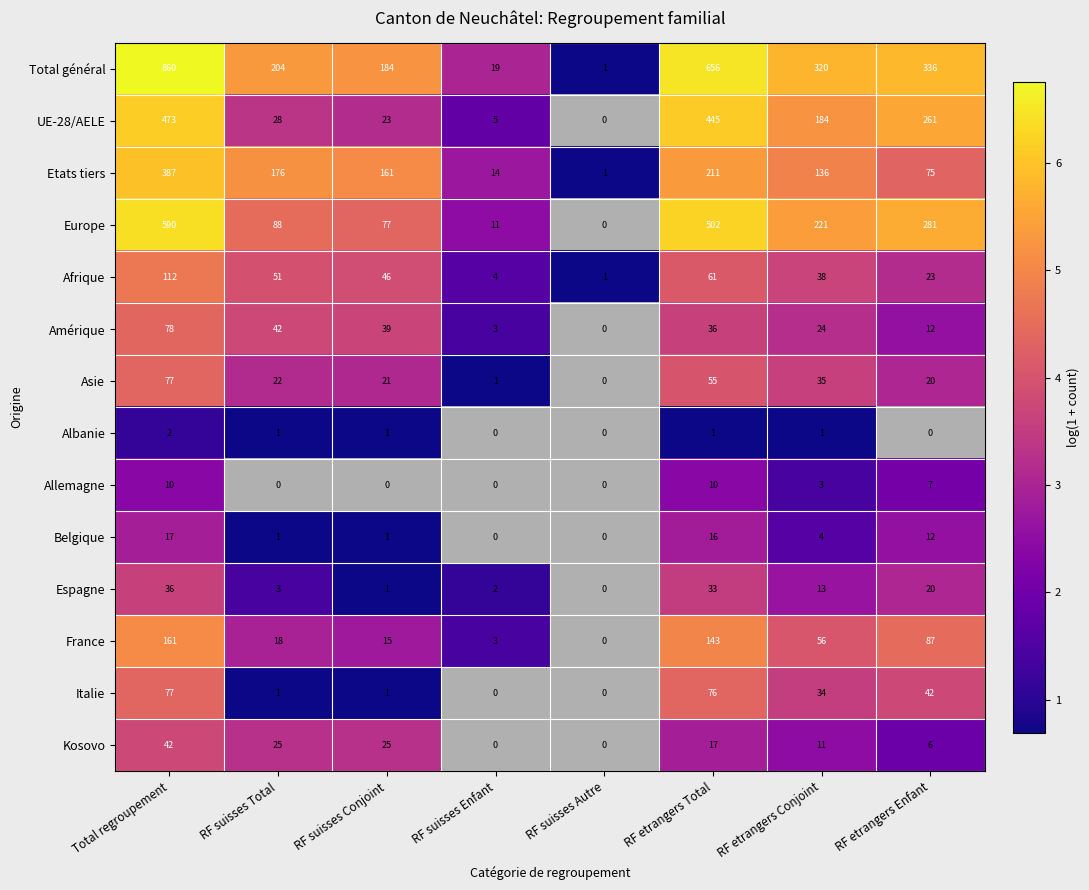

The value of Afrique at RF suisses Total is 85. True or false?

False